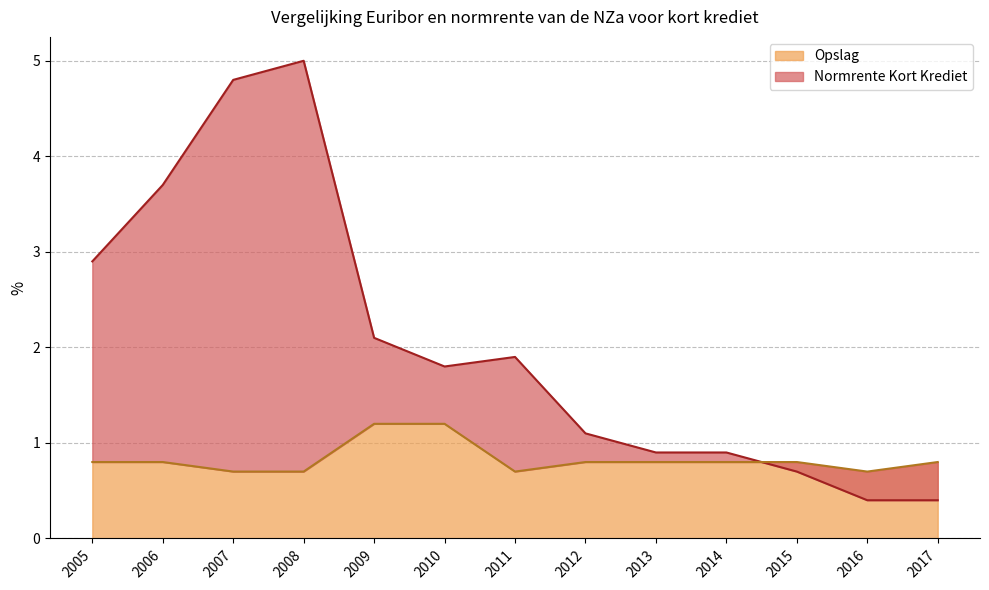

Between which two adjacent categories do Opslag and Normrente Kort Krediet first intersect?

2014 and 2015